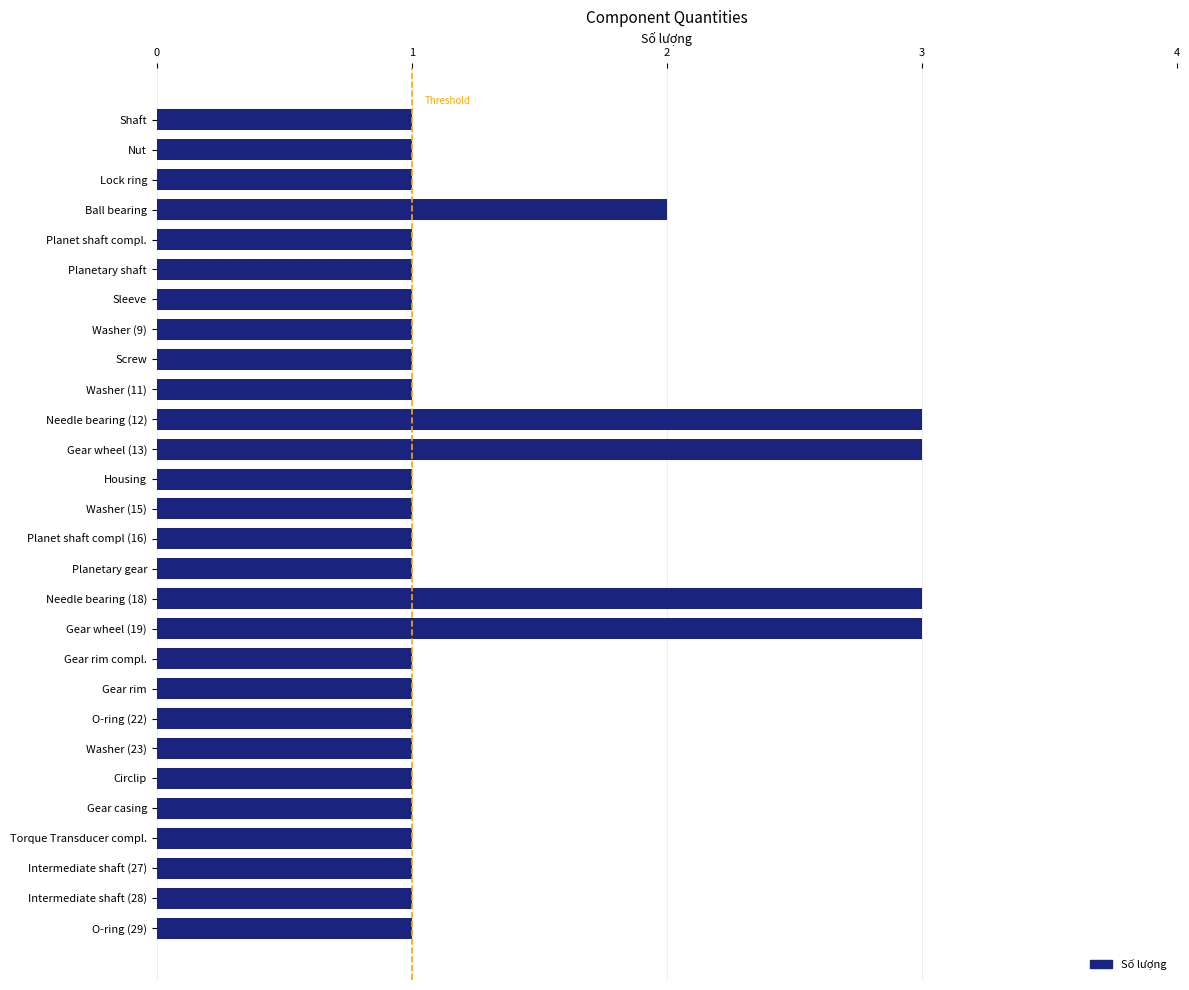

What is the sum of all values?

37